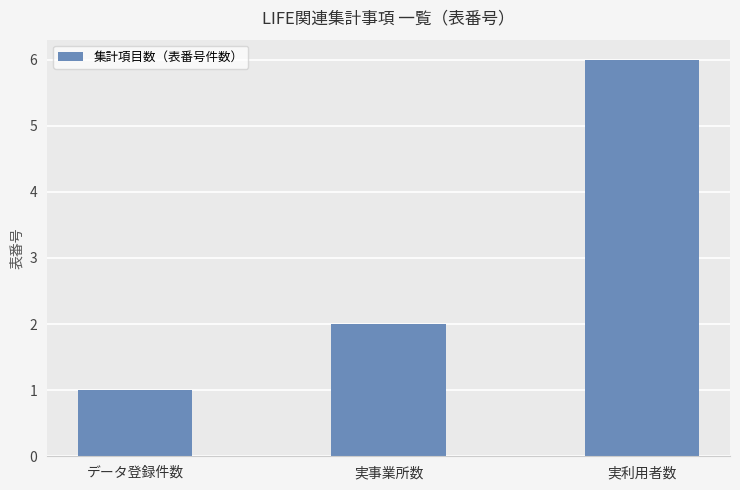

Are the bars grouped side by side (vs. stacked)?

No